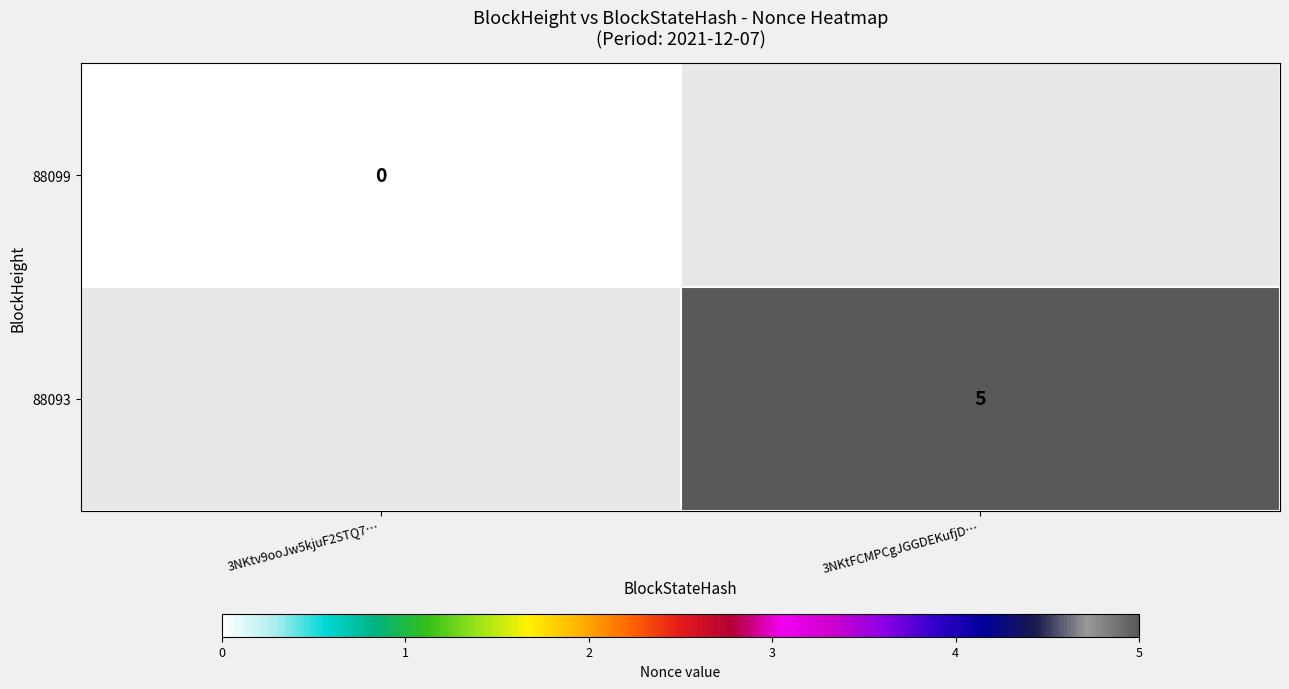

Is it true that 88093 equals 5 at 3NKtFCMPCgJGGDEKufjD…?

True